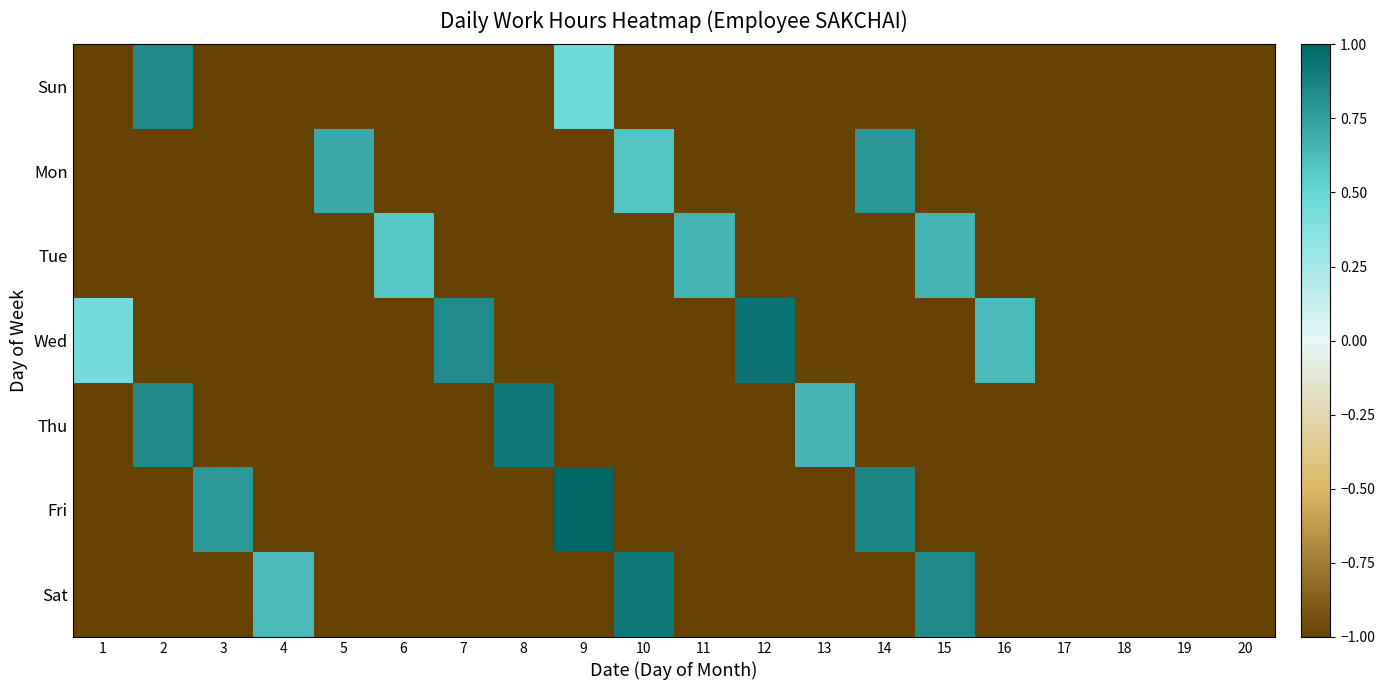

What is the spread (max minus min) of values at 4?

1.6